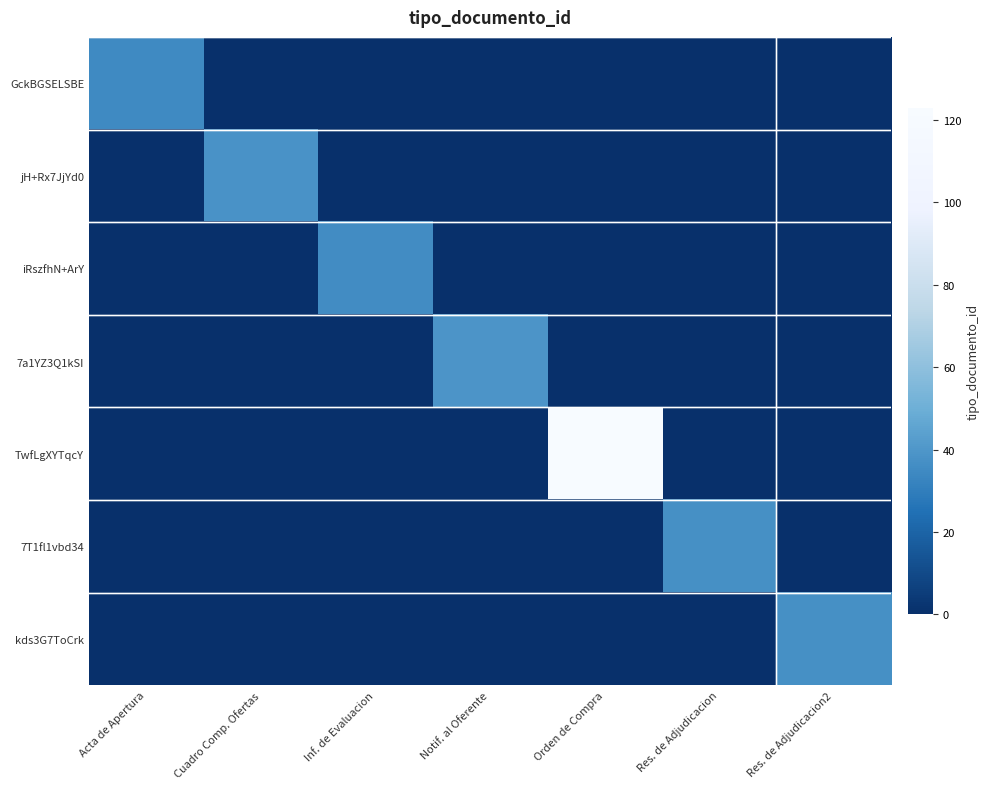

What is the spread (max minus min) of values at Inf. de Evaluacion?

36